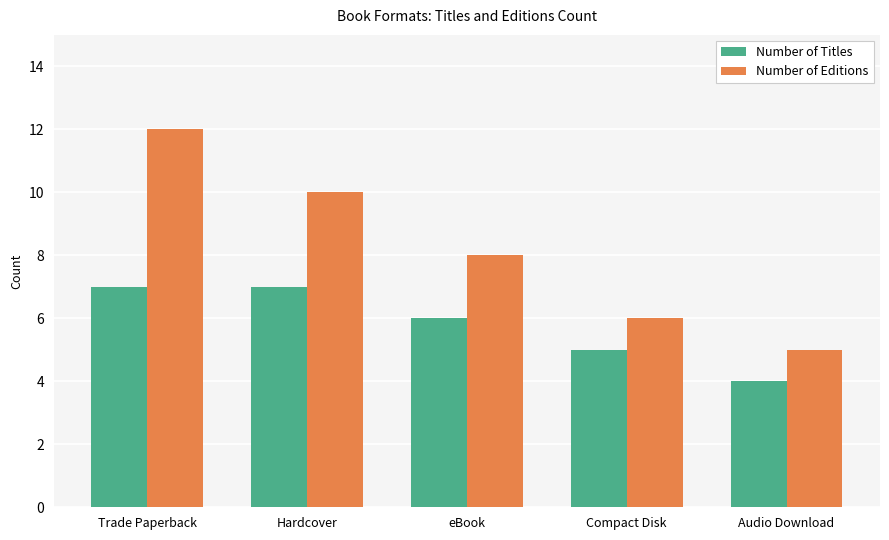

List the labels in order of Number of Editions value, smallest first.

Audio Download, Compact Disk, eBook, Hardcover, Trade Paperback